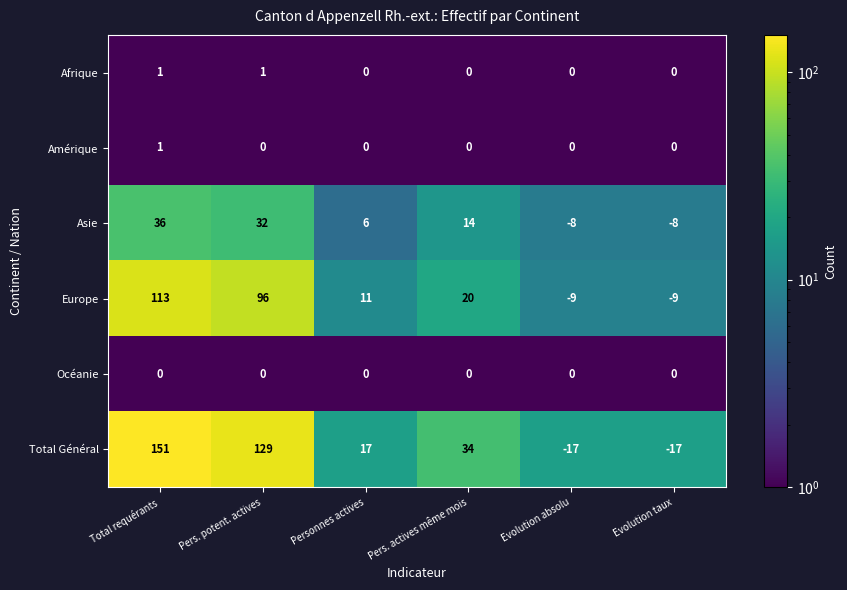

What is the difference between the maximum and minimum values in the Europe series?

122